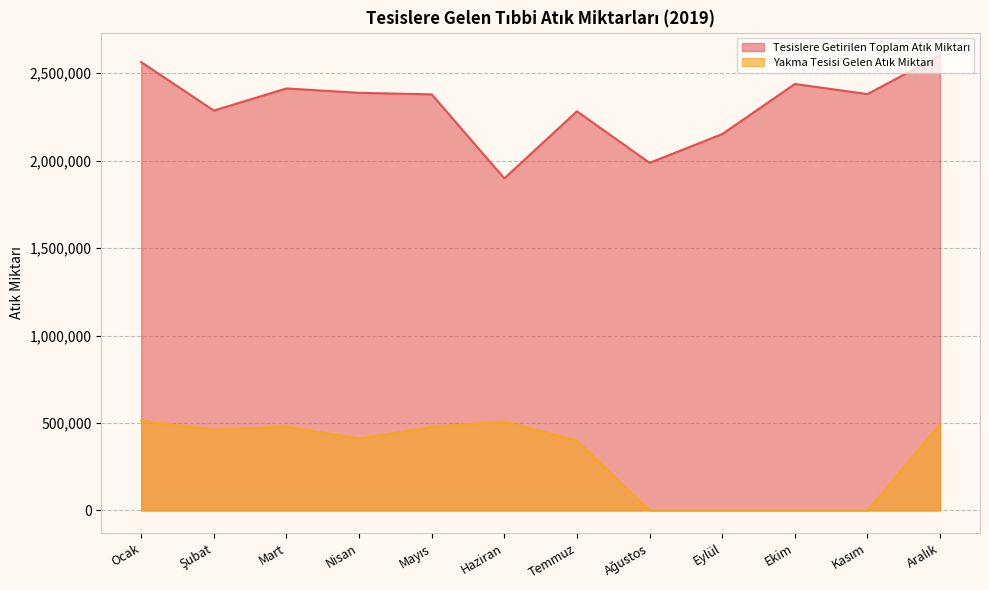

True or false: Tesislere Getirilen Toplam Atık Miktarı and Yakma Tesisi Gelen Atık Miktarı intersect in this chart.

False